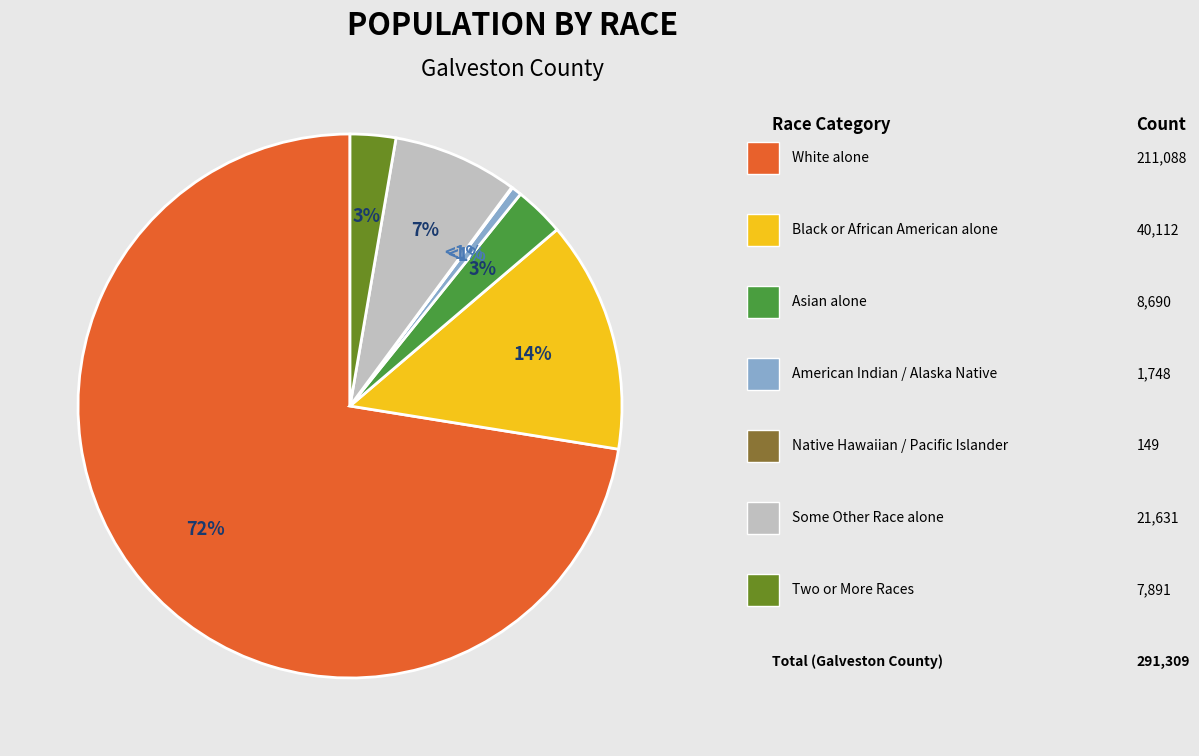

Approximately how many times larger is the value at Some Other Race alone compared to Black or African American alone?

0.5